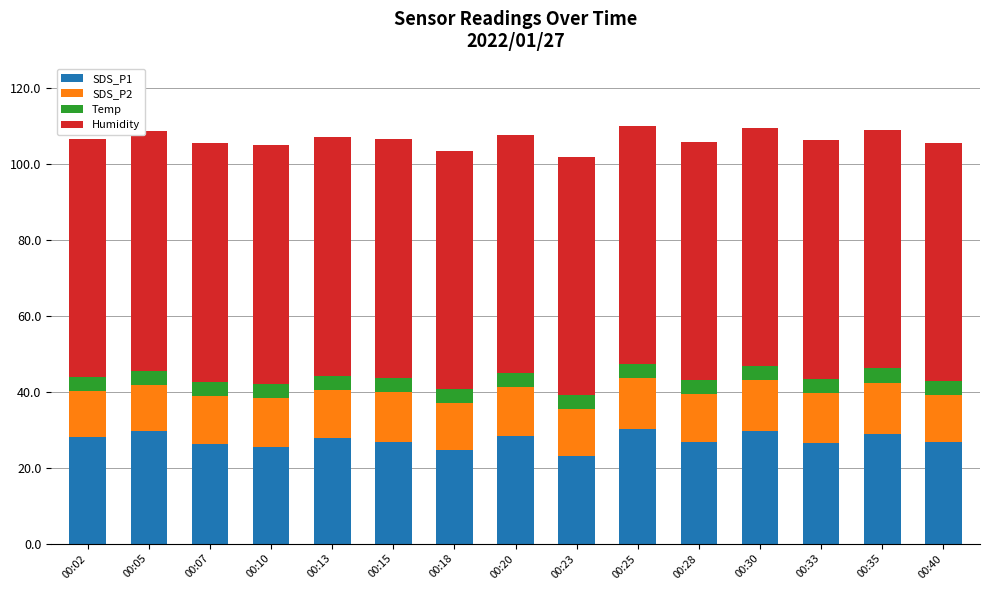

What is the total value across all series at 00:25?

109.9